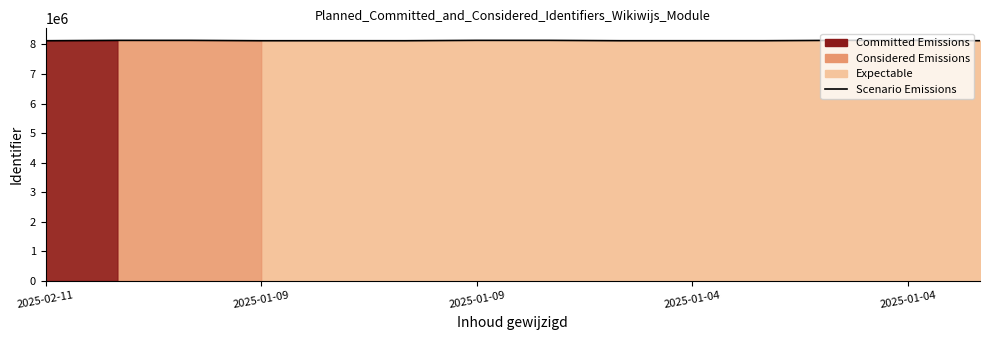

Approximately how many times larger is the value at 11 compared to 2025-01-04?

1.0